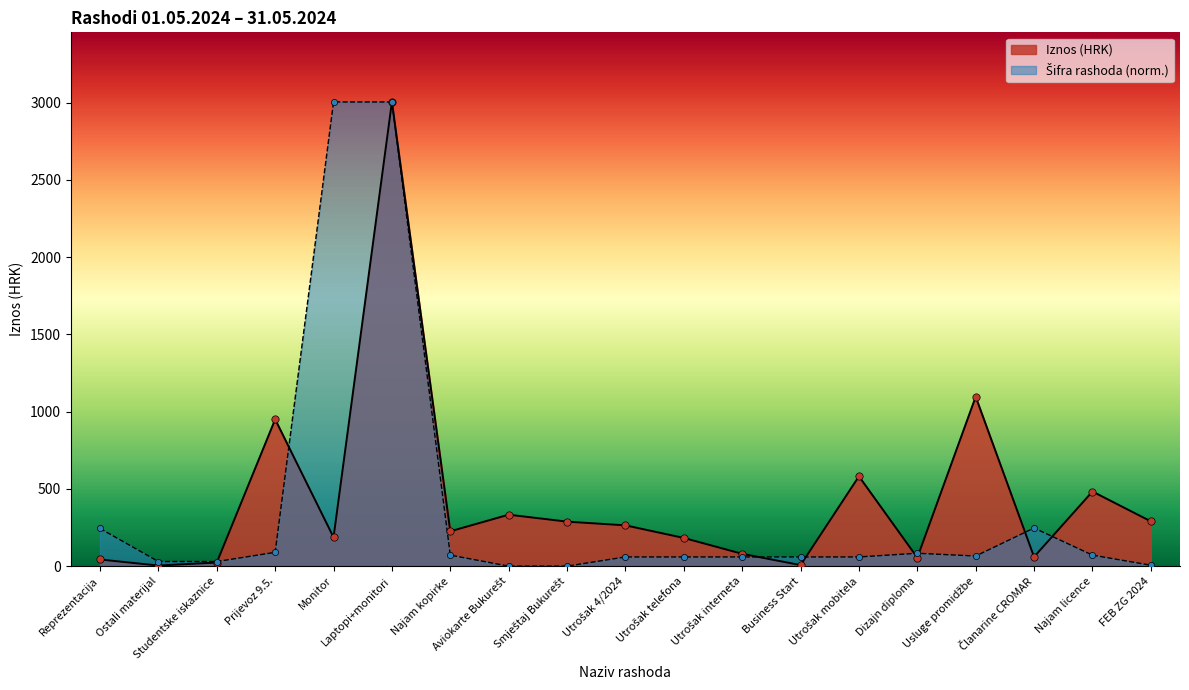

Which series has the largest total across all categories?

Iznos (HRK)